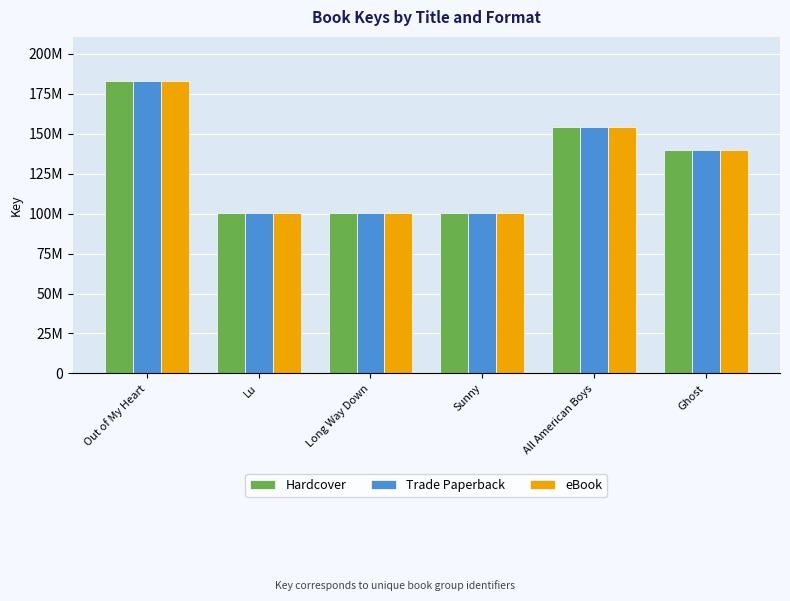

Is it true that Hardcover equals 100216827 at Lu?

True